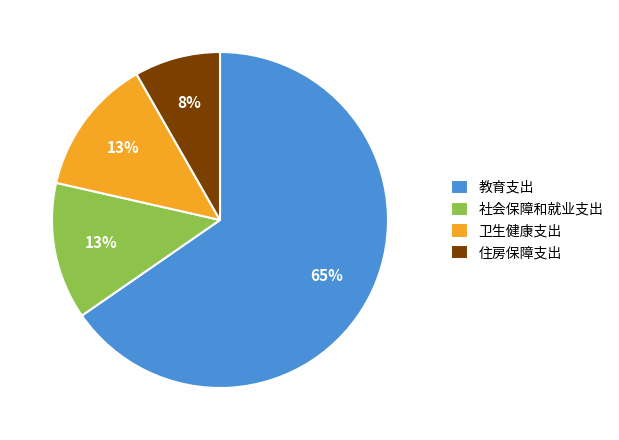

What is the largest slice in the pie chart?

教育支出